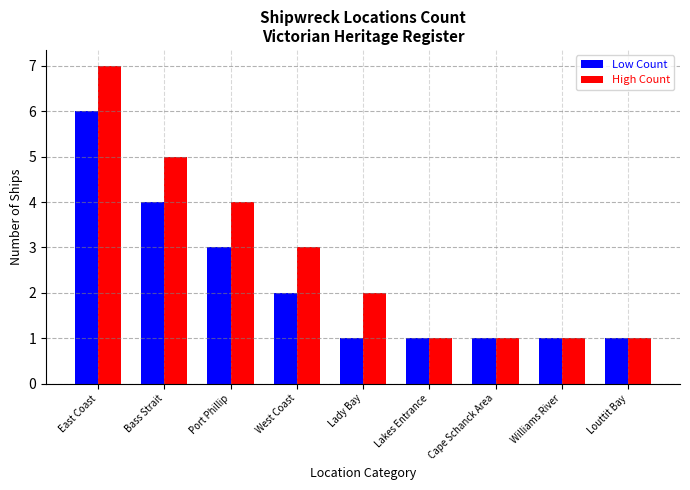

What is the value of the High Count bar at the 3rd from the left?

4